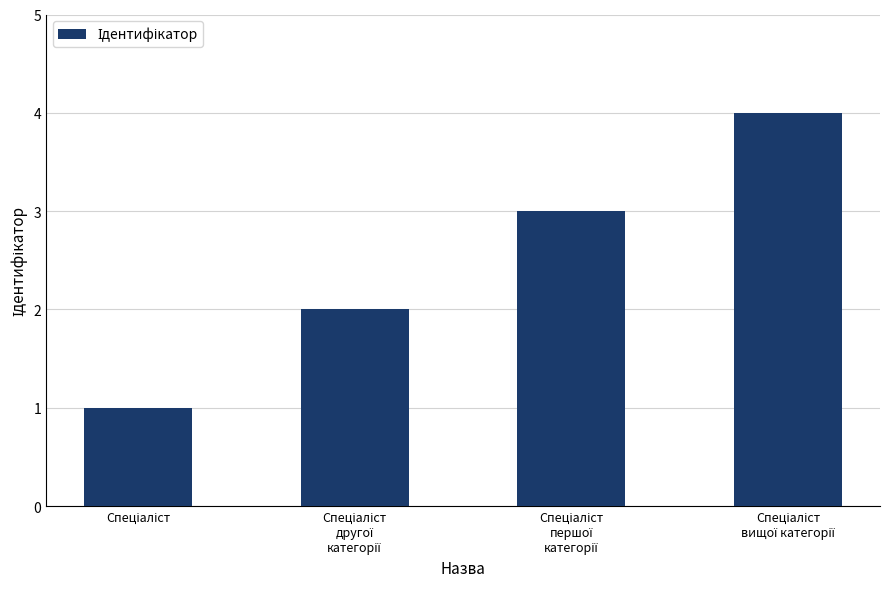

What is the difference between the maximum and minimum values?

3